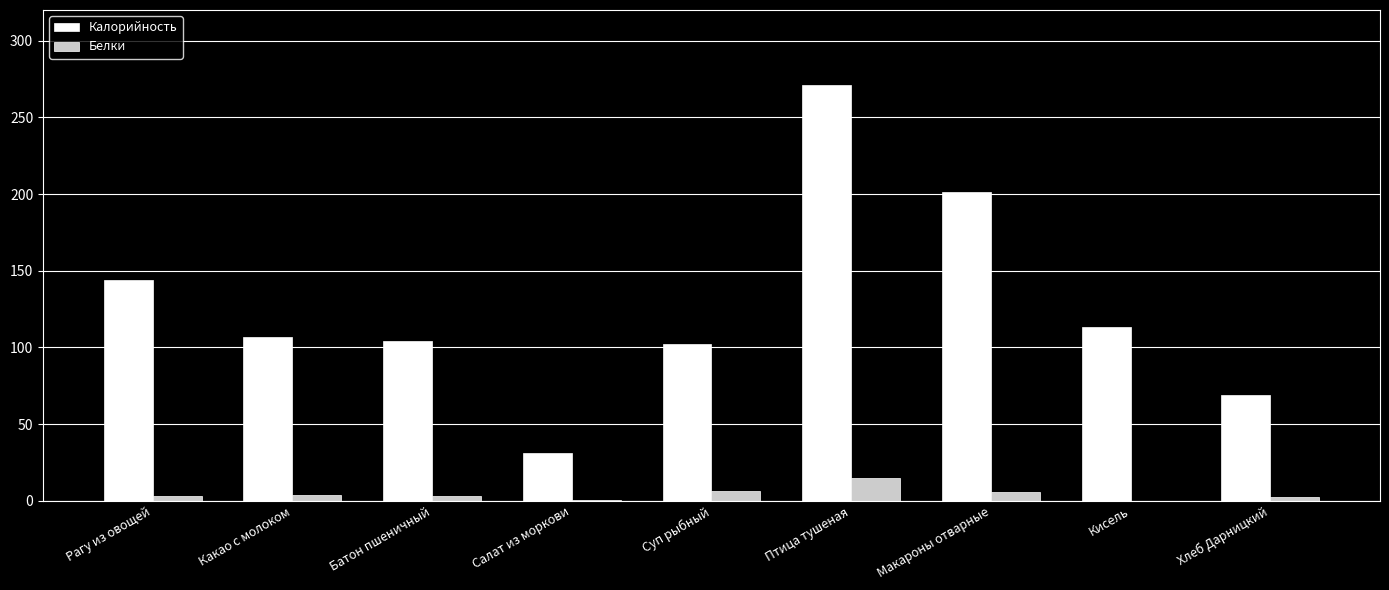

Which category has the highest value in the Калорийность series?

Птица тушеная